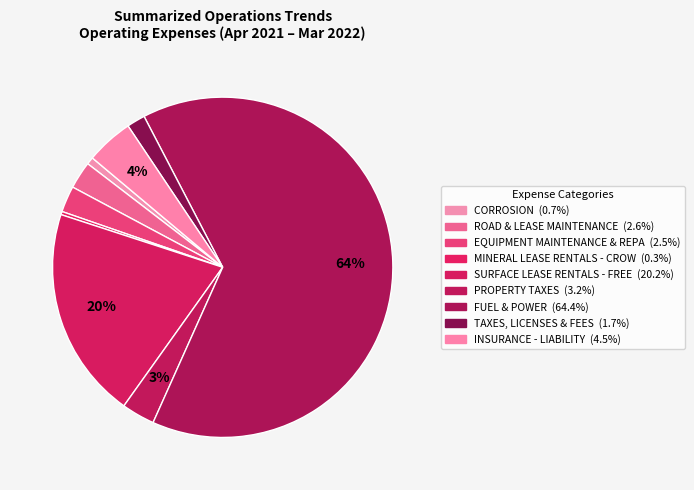

To the nearest percent, what is the difference between the largest and smallest slice percentages?

64%